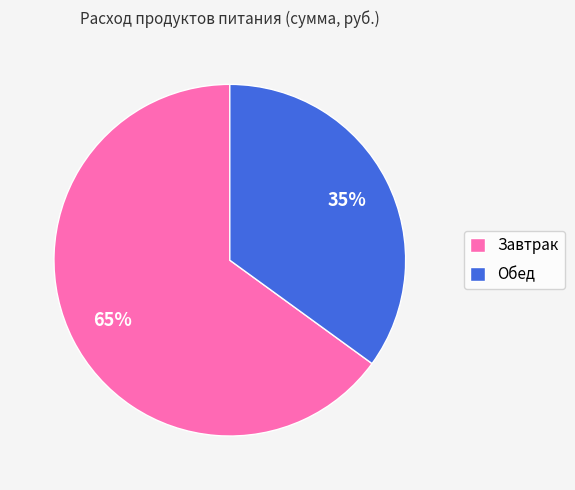

Rank the categories by value from lowest to highest.

Обед, Завтрак